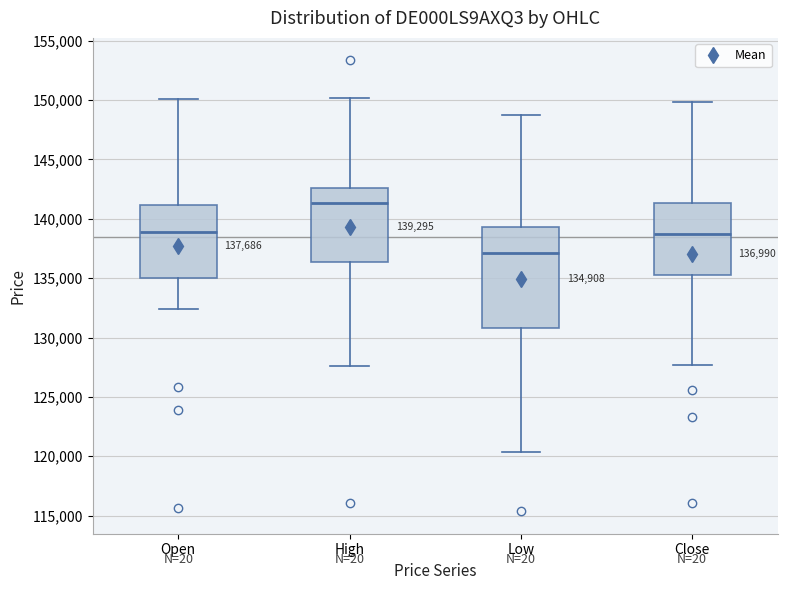

Which box is the tallest, from its lower edge to its upper edge?

Low